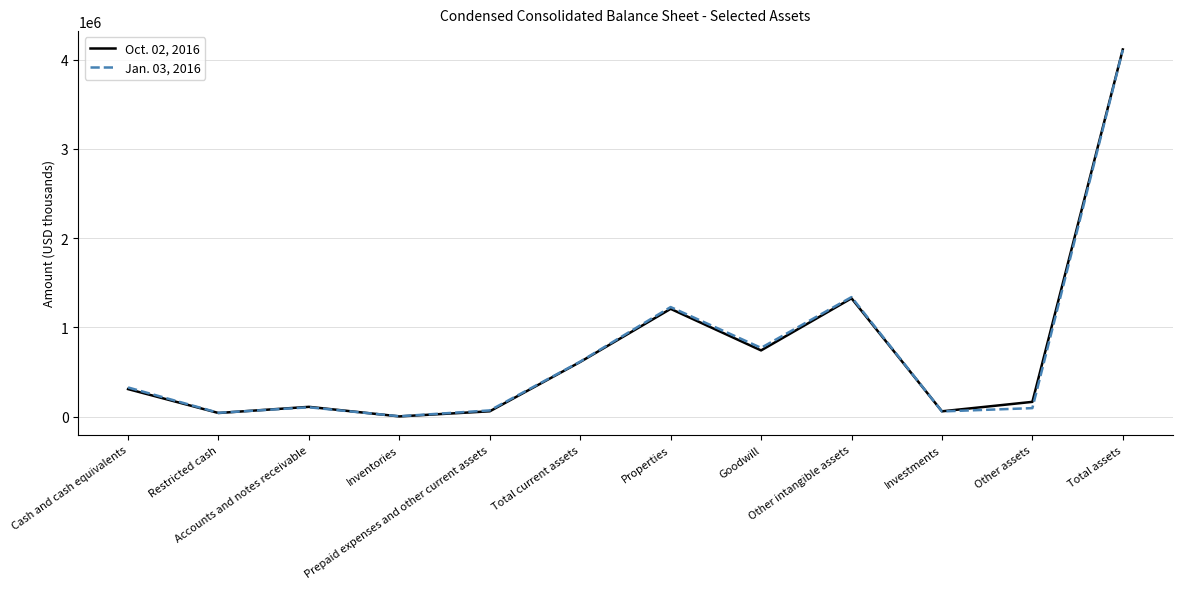

The Jan. 03, 2016 series shows 104854 at Accounts and notes receivable. True or false?

True